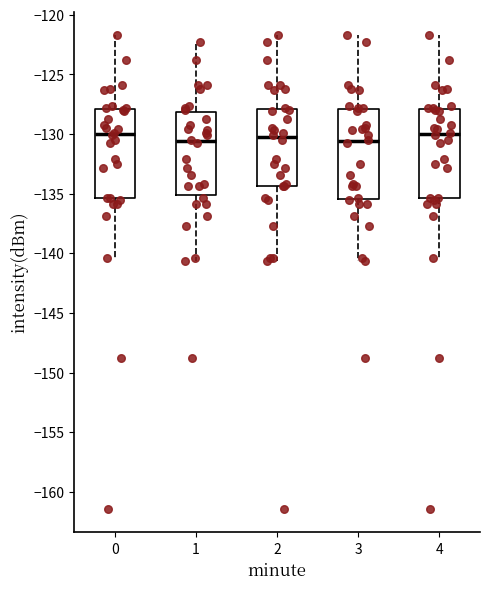

Reading left to right, transcribe this box plot: for each box, give where its median line is, the range the box spans, and where its two whiskers end, as read against the y-axis. The values are not printed on the chart, so give them approximately, as read against the axis.

0: median -130.0, box -135.5 to -128.0, whiskers -140.5 to -121.5
1: median -130.5, box -135.0 to -128.0, whiskers -140.5 to -122.5
2: median -130.5, box -134.5 to -128.0, whiskers -140.5 to -121.5
3: median -130.5, box -135.5 to -128.0, whiskers -140.5 to -121.5
4: median -130.0, box -135.5 to -128.0, whiskers -140.5 to -121.5